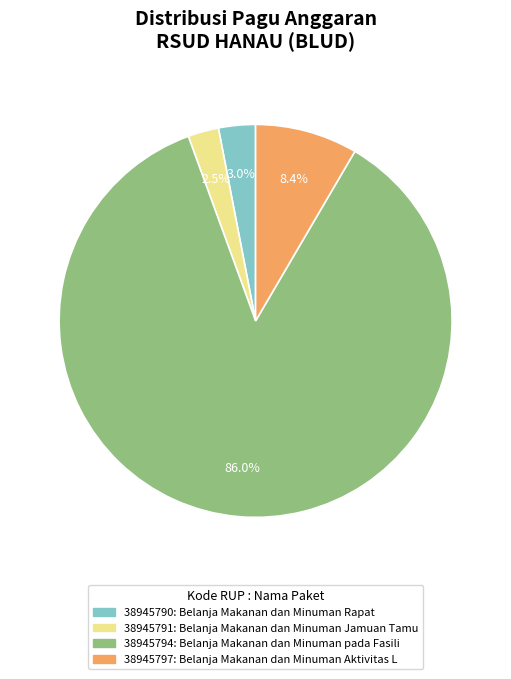

Does 38945794 represent more than half of the total?

Yes